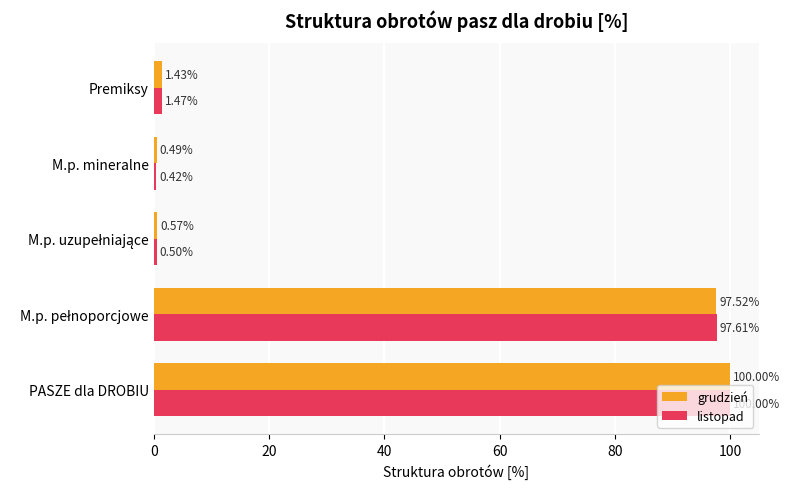

At how many categories does at least one series exceed 11?

2